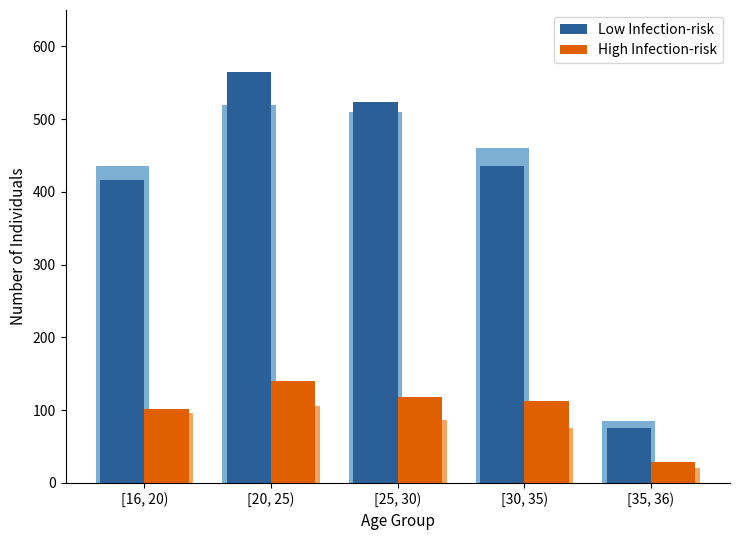

What is the sum of all High Infection-risk values?

499